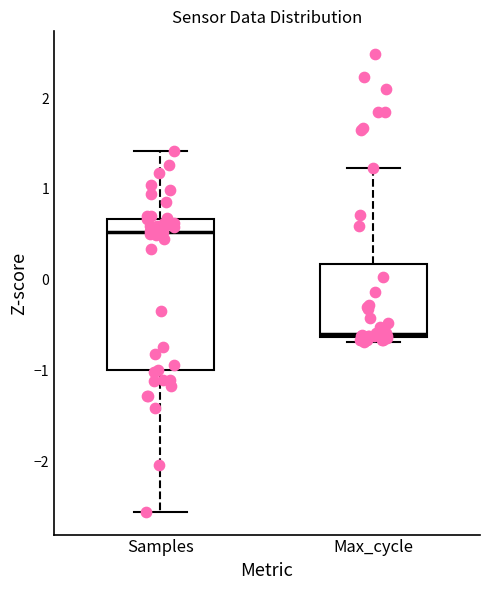

Comparing the boxes themselves (not the whiskers), which one is the tallest?

Samples